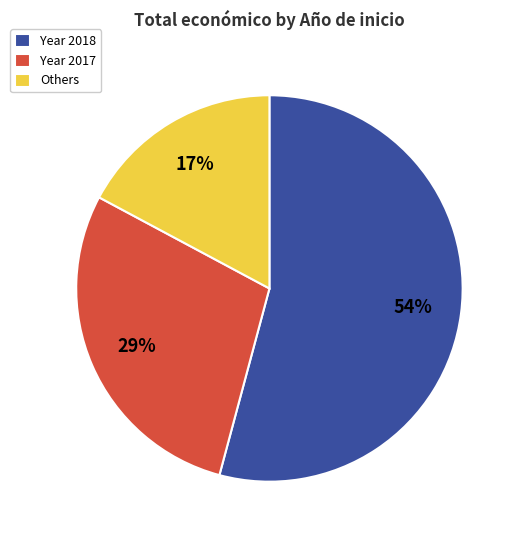

To the nearest percent, what percentage of the pie is Year 2017?

29%